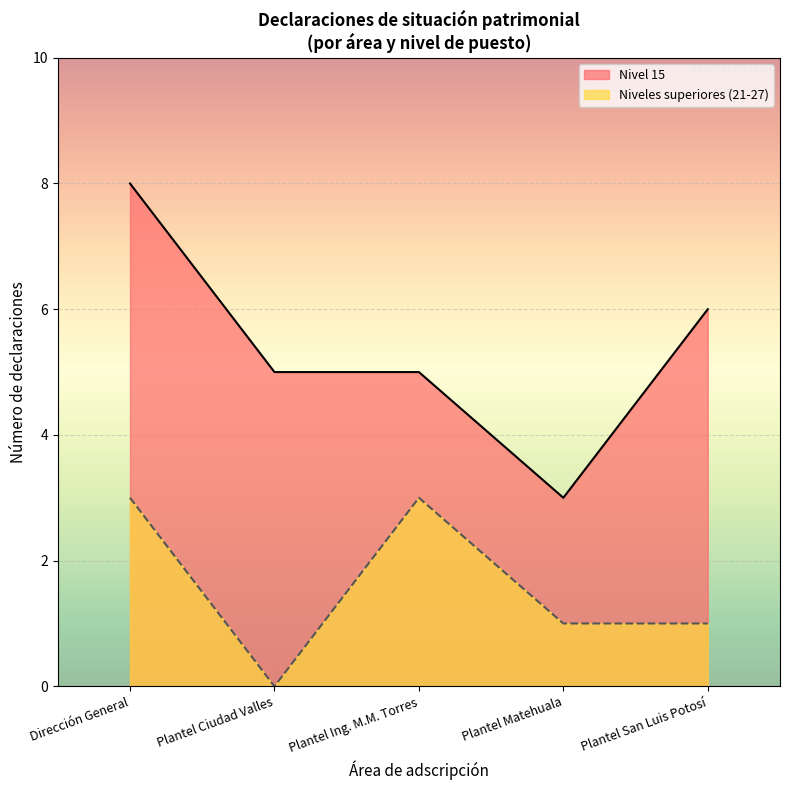

Which series has the widest spread of values?

Nivel 15